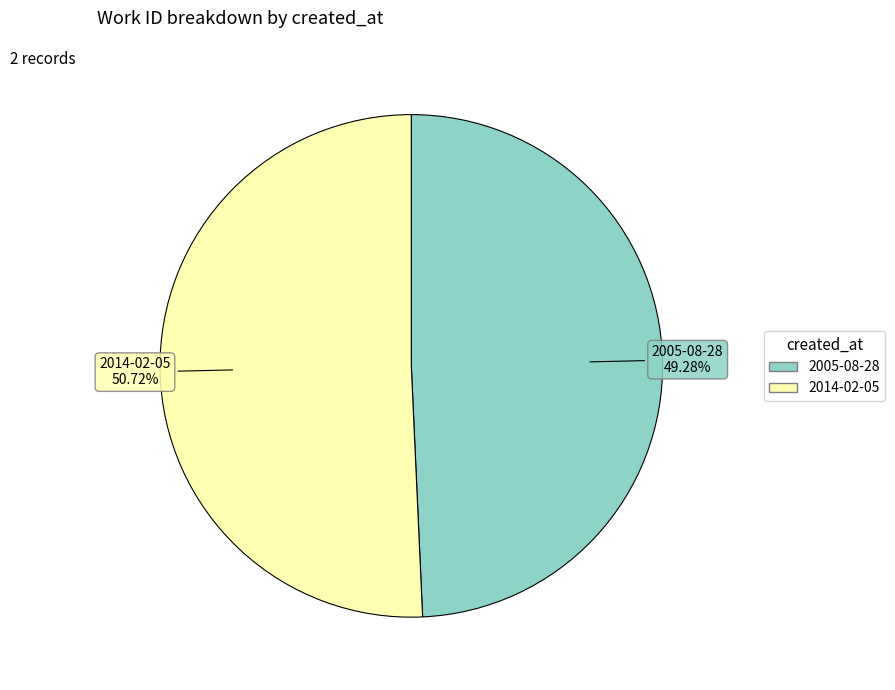

Is there a majority slice in this chart?

Yes